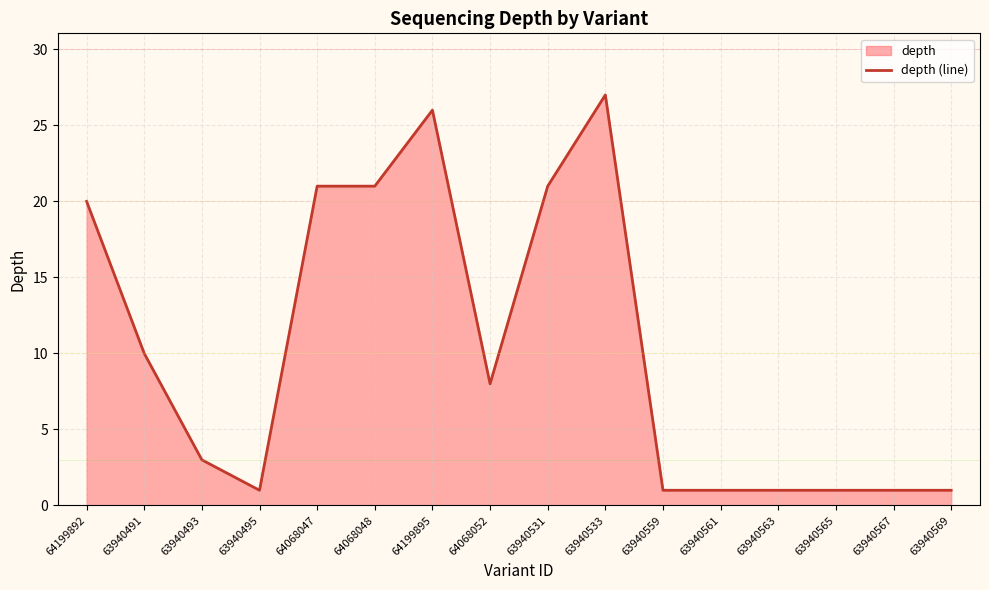

What is the label of the 5th point from the right?

63940561